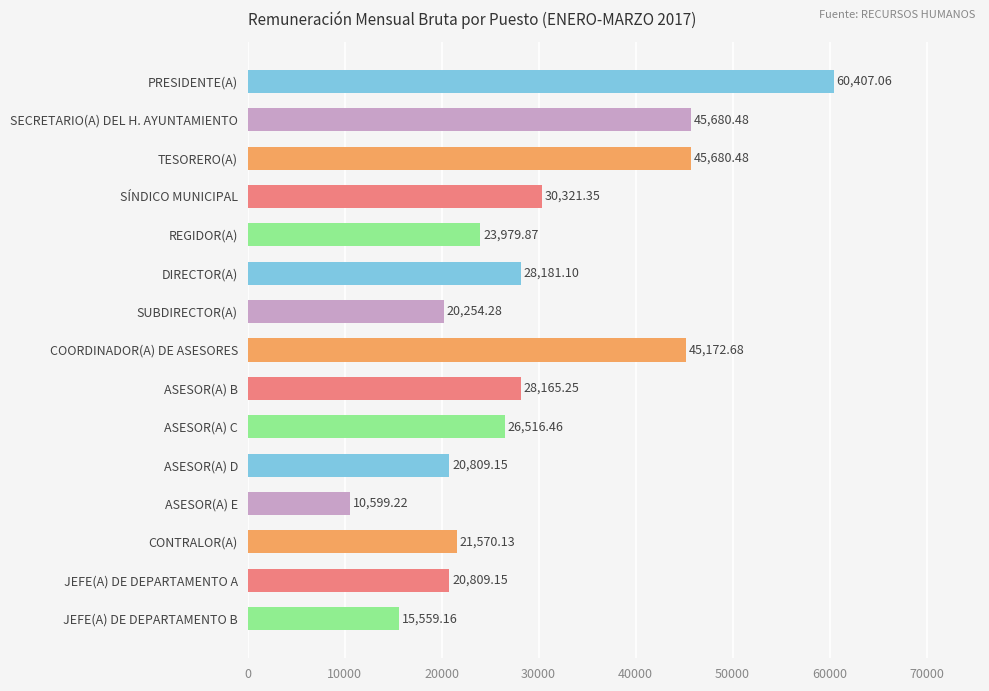

At which category does the chart reach its peak across all series?

PRESIDENTE(A)